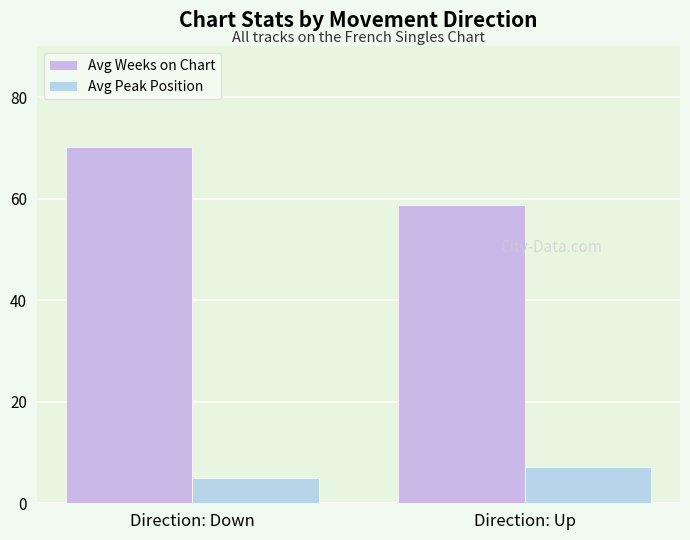

What is the value of the Avg Weeks on Chart bar at the 1st from the left?

70.2